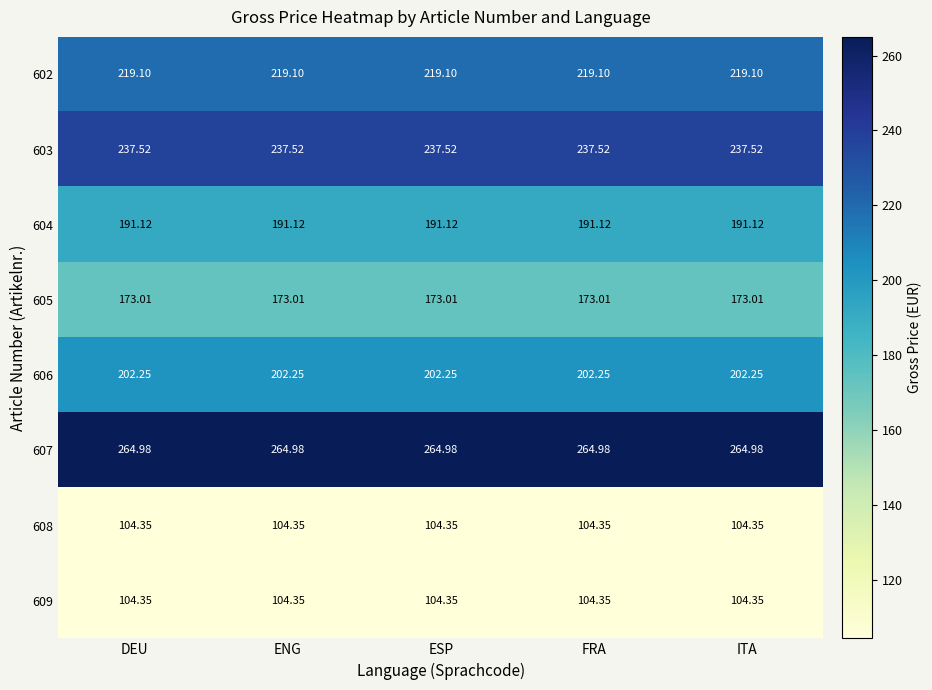

Is the value of 604 at DEU greater than the value of 608 at FRA?

Yes